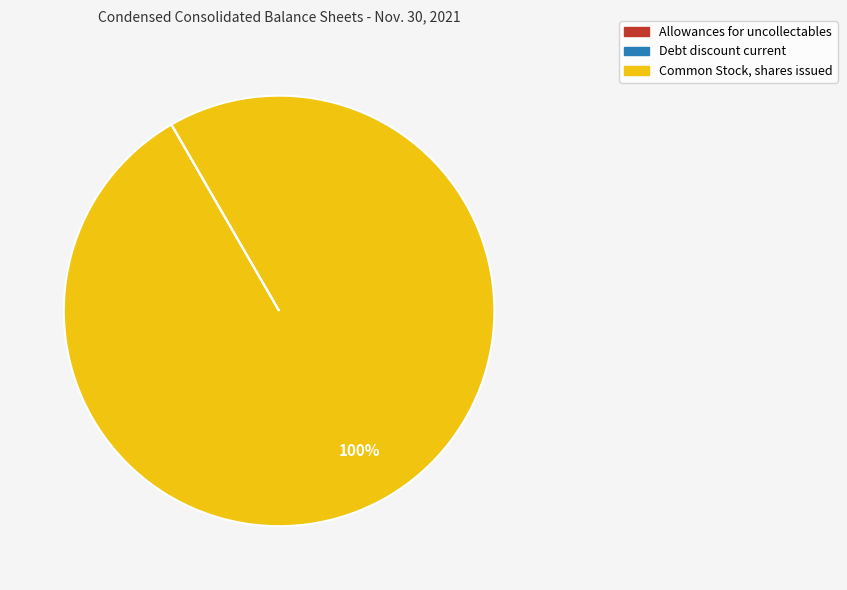

Which slice is the largest?

Common Stock, shares issued